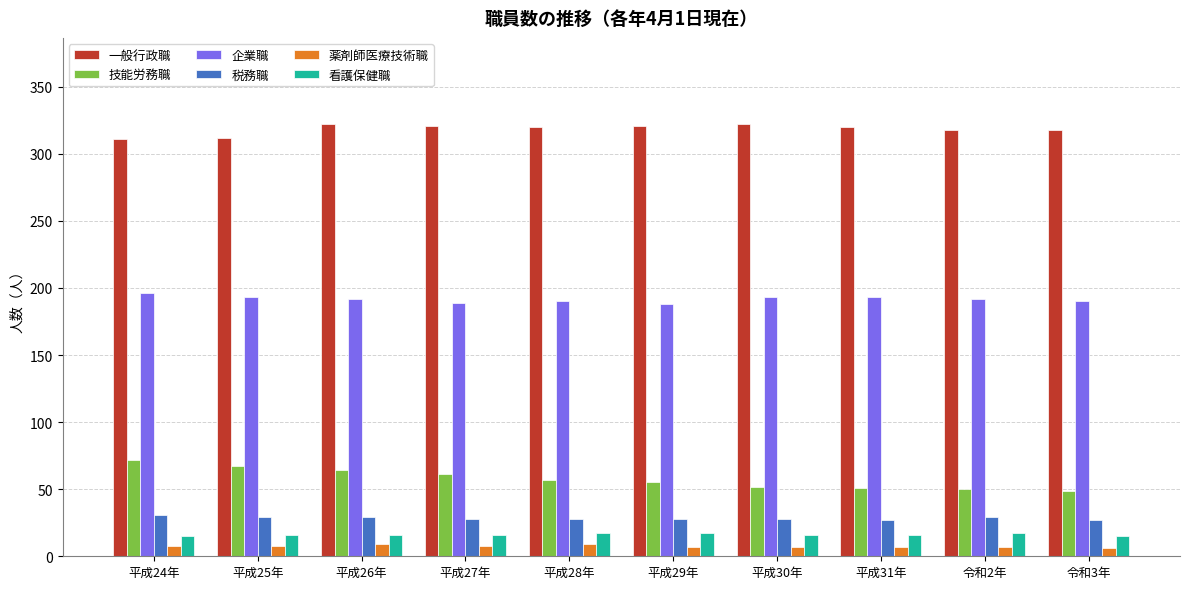

What is the highest value of the 企業職 series?

196